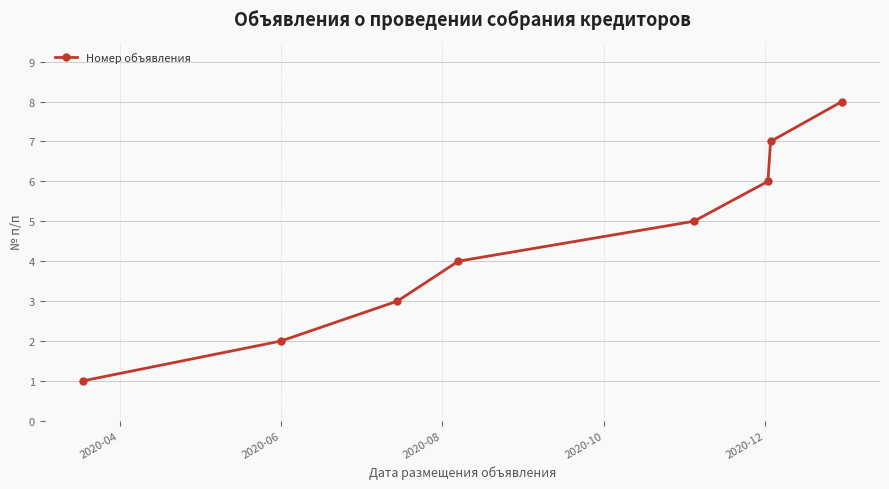

True or false: there are more than 0 points higher than both neighbors.

False